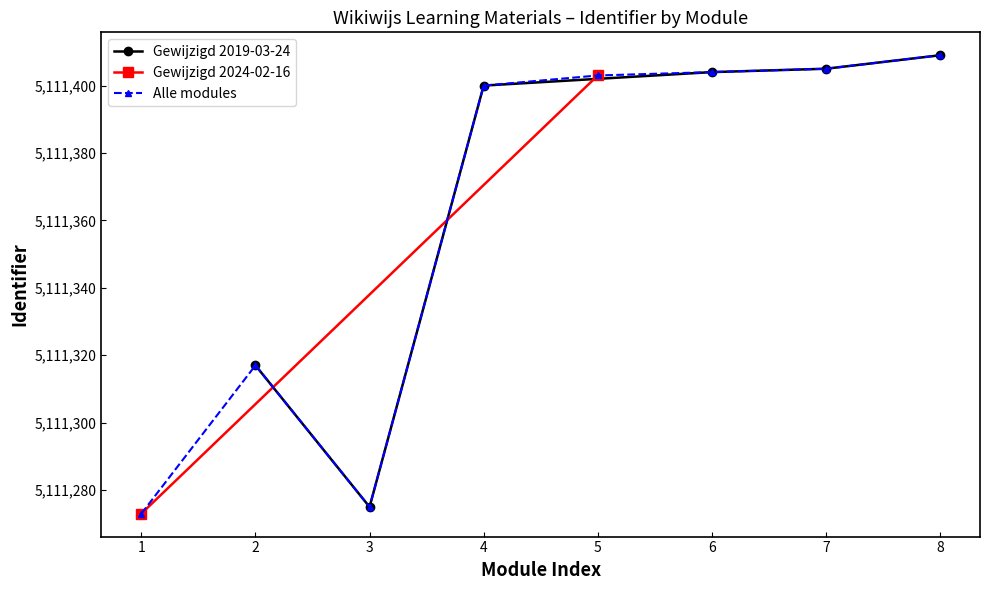

What is the value of the Alle modules point at the 4th from the left?

5111400